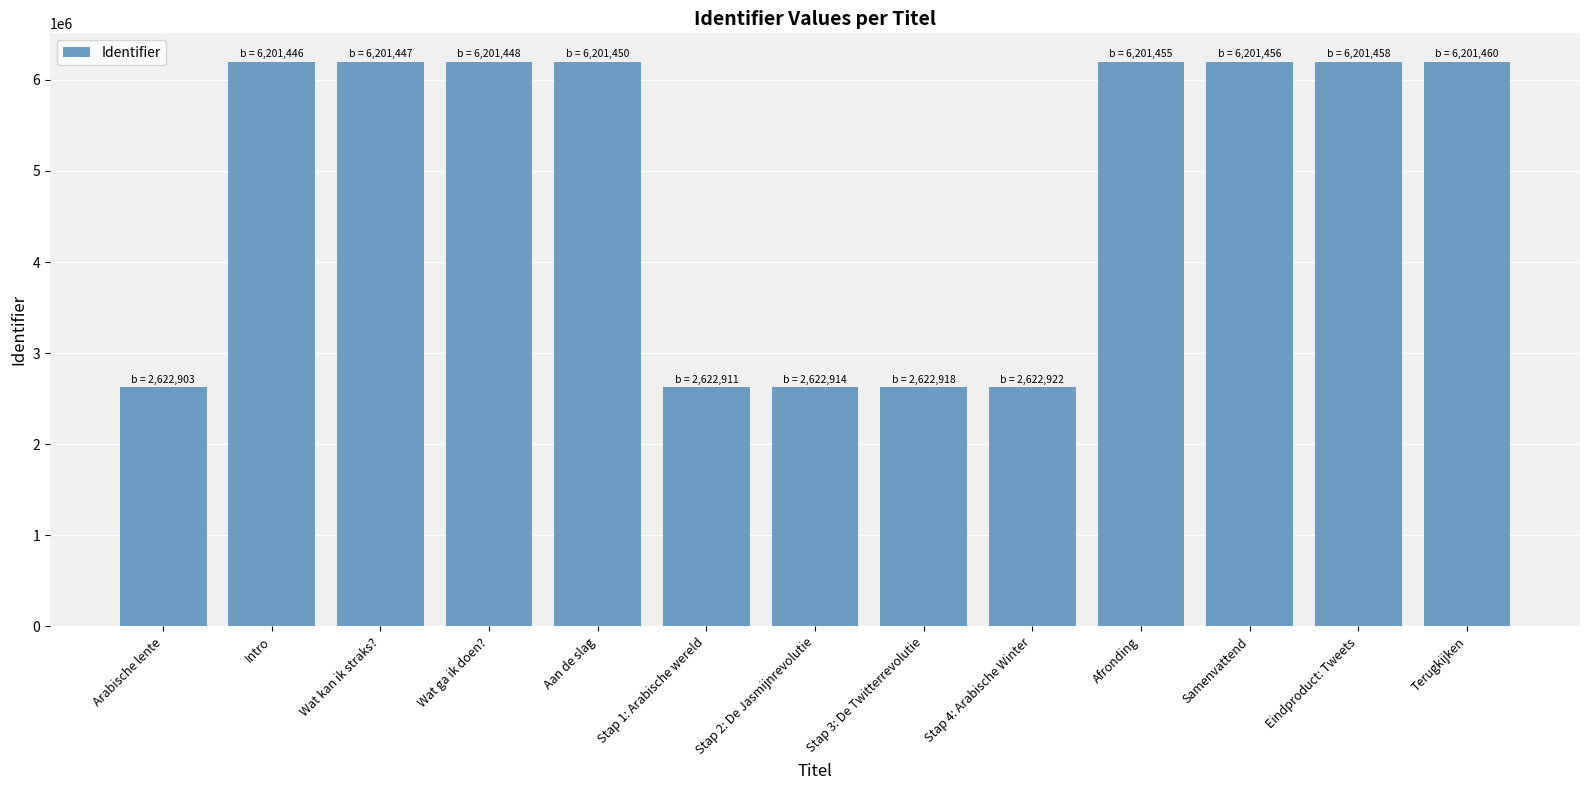

Approximately how many times larger is the value at Stap 4: Arabische Winter compared to Aan de slag?

0.4